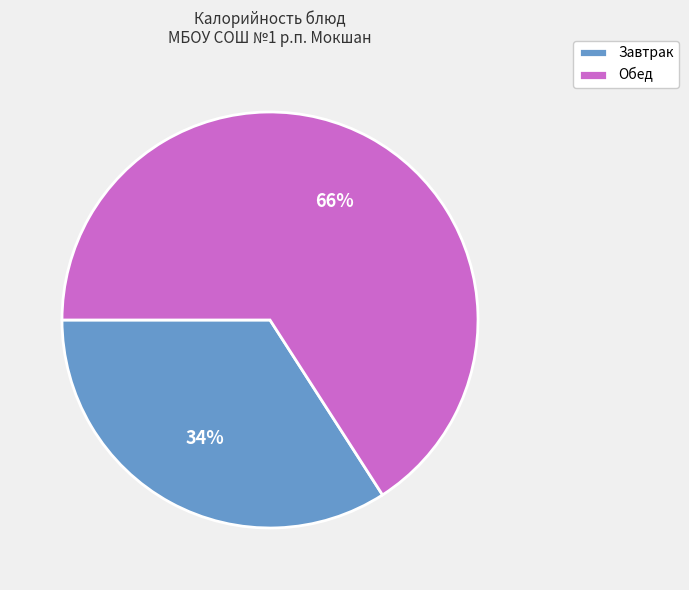

Is the sum of Обед and Завтрак greater than half?

Yes